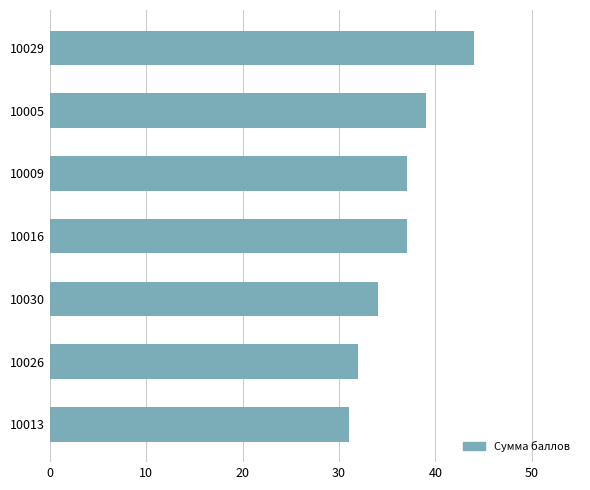

What is the label of the 7th bar from the bottom?

10029